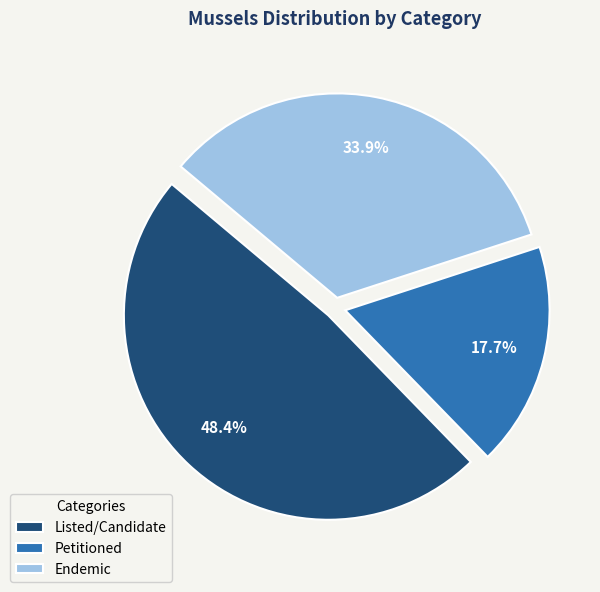

Count the number of slices in the pie.

3